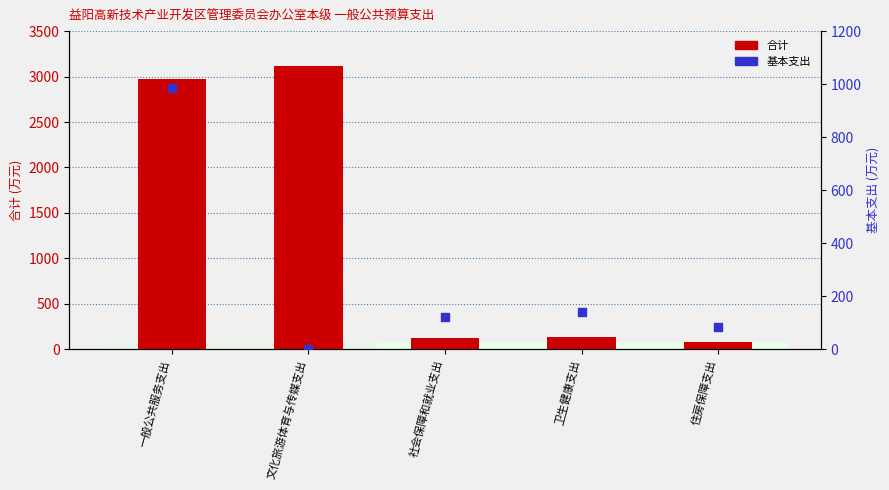

Which series has the largest total across all categories?

合计